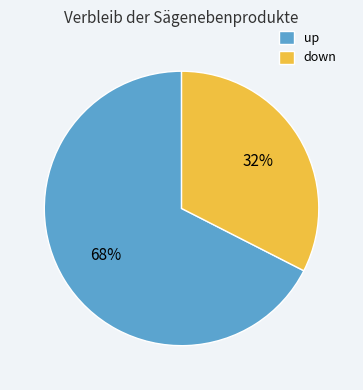

Which slice is the largest?

up